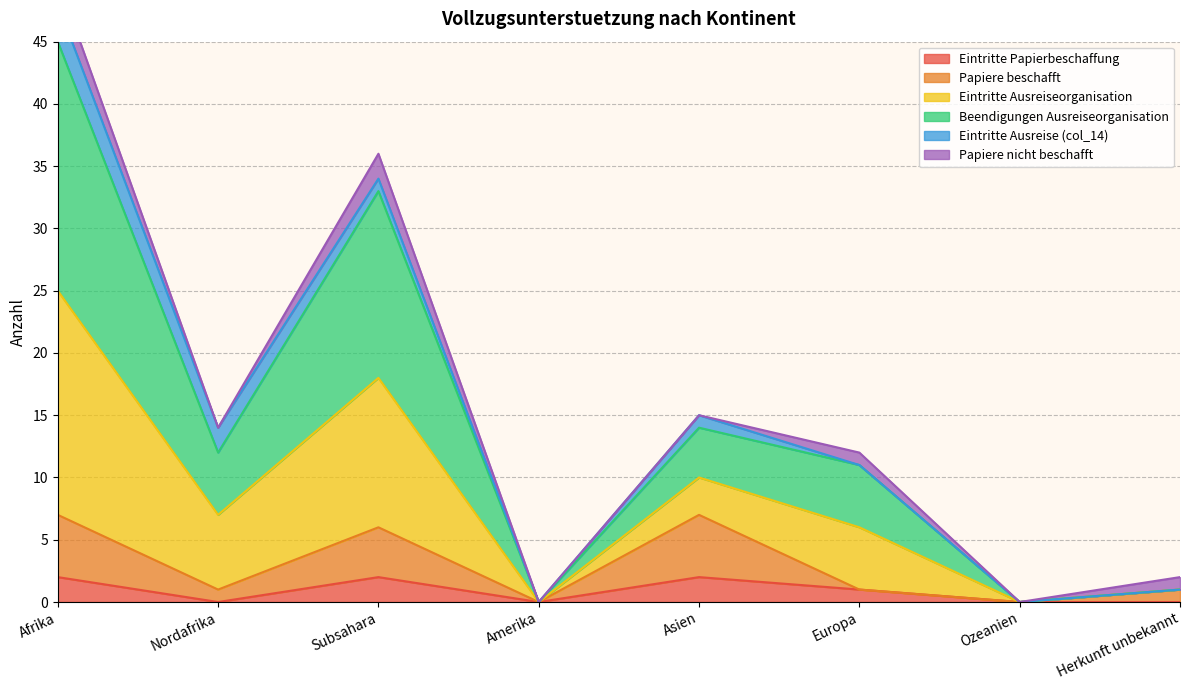

How many interior local peaks does the Eintritte Ausreiseorganisation series have?

2